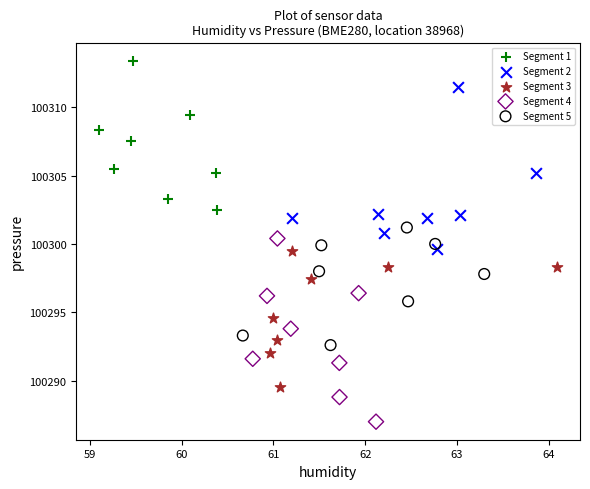

Which series contains the lowest Y value?

Segment 4